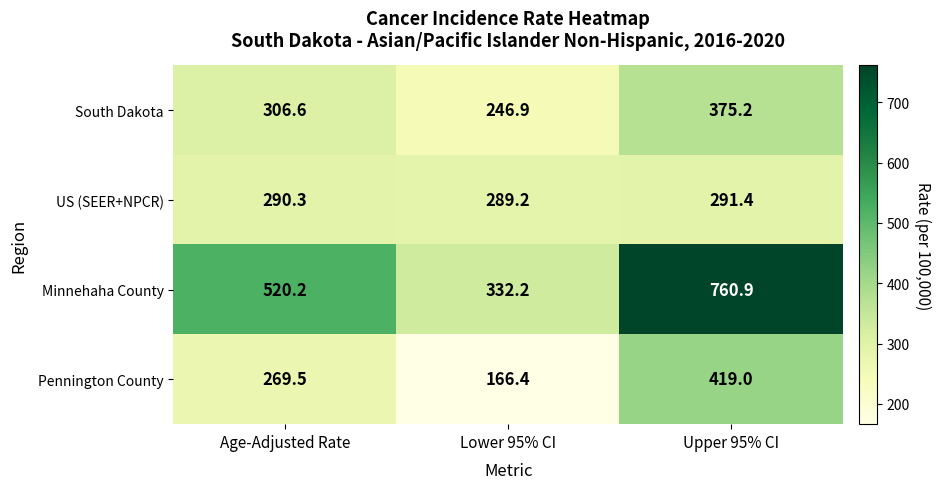

What is the maximum value shown in the chart?

760.9